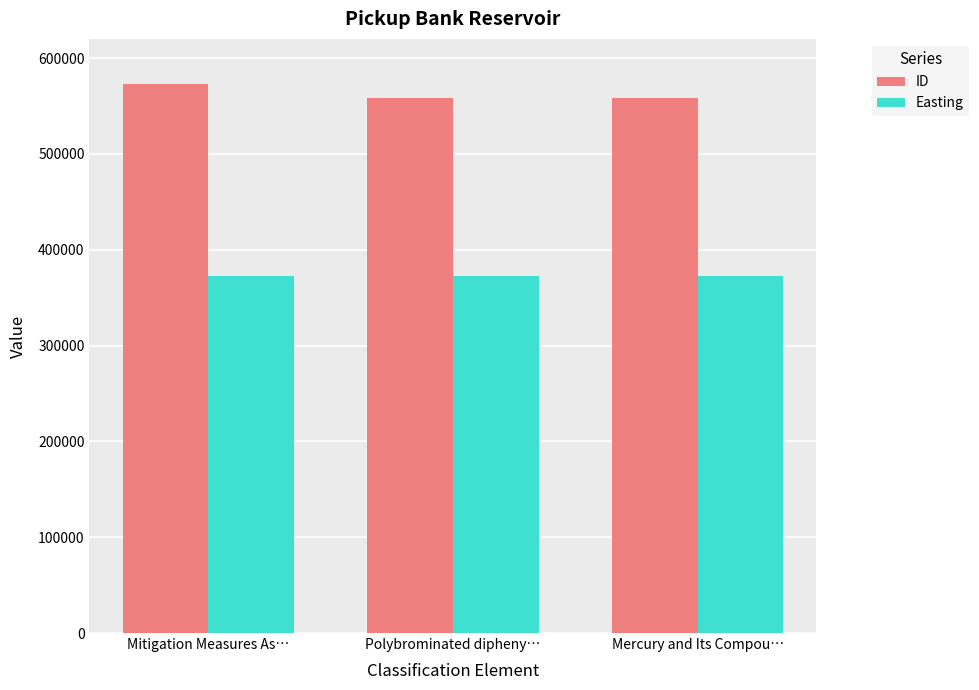

Is it true that ID equals 166698 at Mercury and Its Compou…?

False